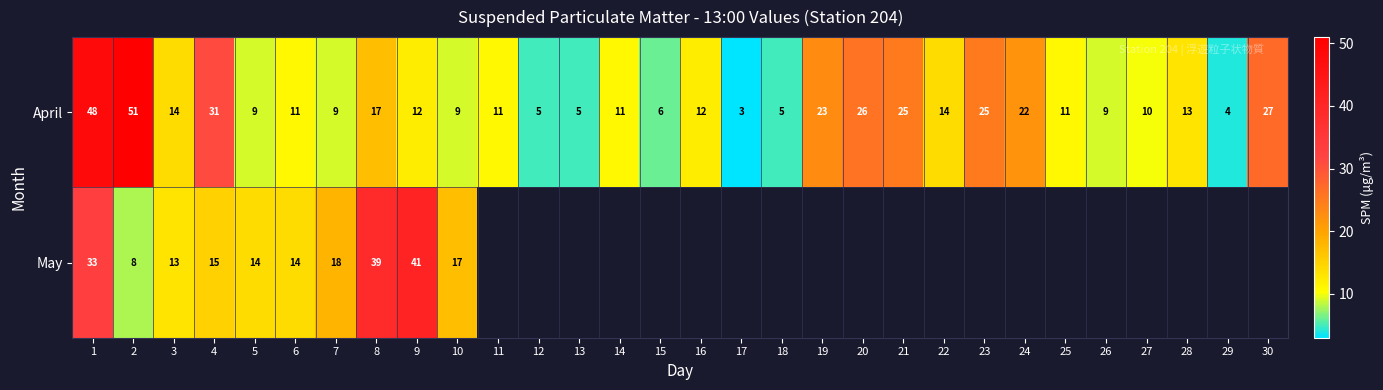

Rank the series at 7 from highest to lowest value.

May, April